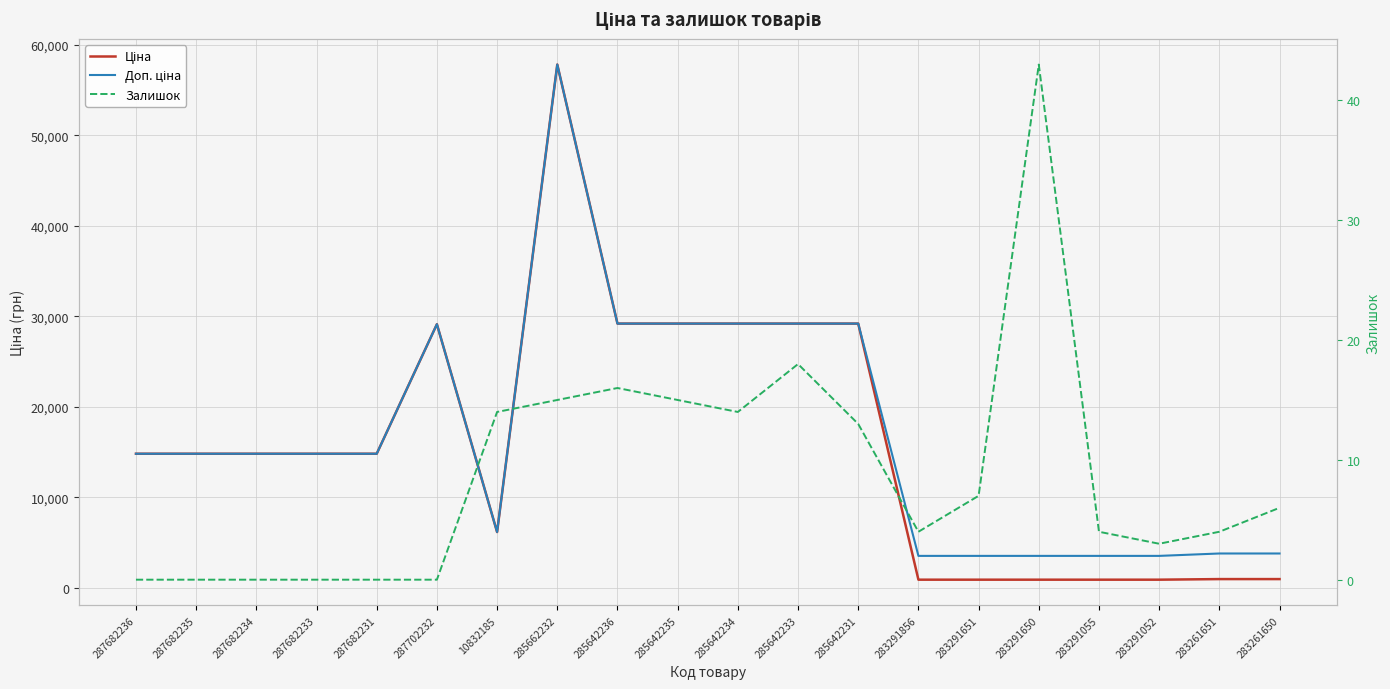

In Доп. ціна, how many points are lower than both neighbors (excluding endpoints)?

1